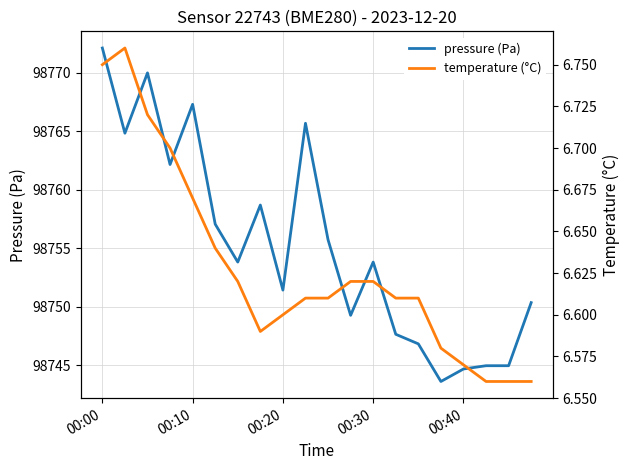

What is the sum of the pressure (Pa) values at 13 and 14?

197494.4